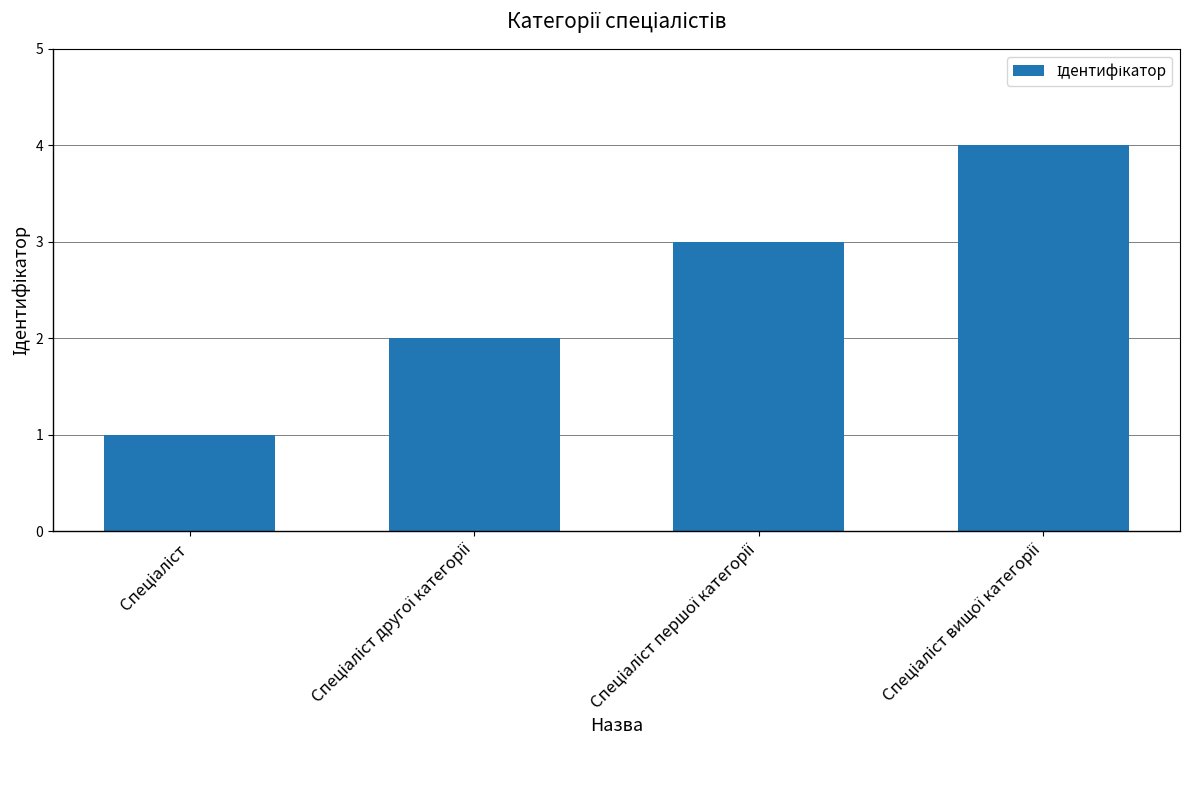

What is the difference between the maximum and minimum values?

3